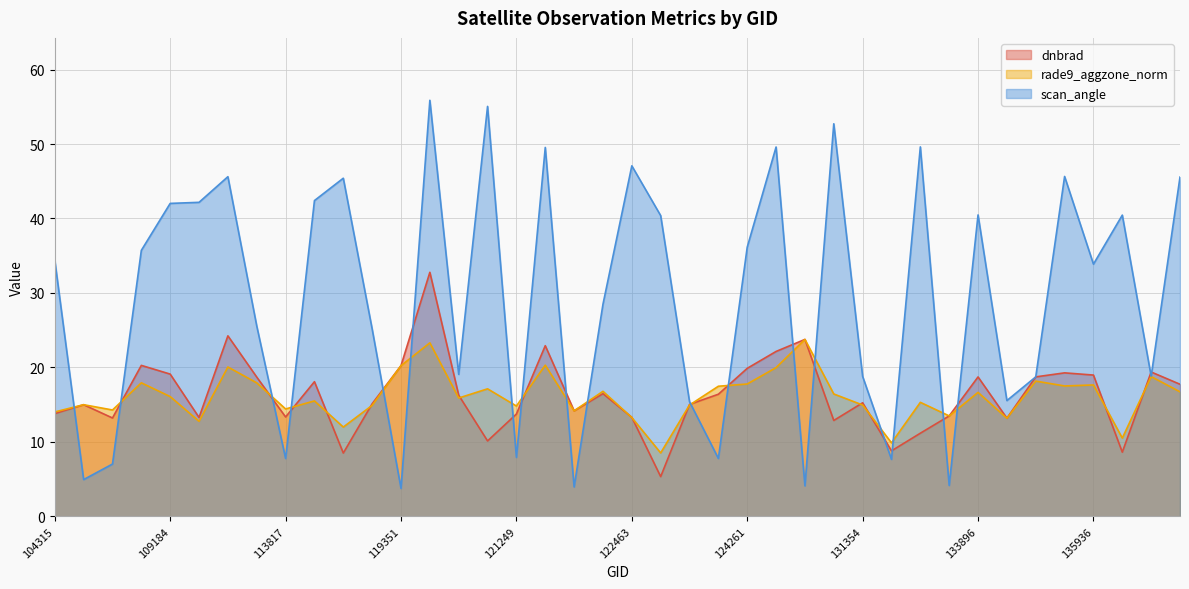

What is the label of the 6th point from the right?

134260